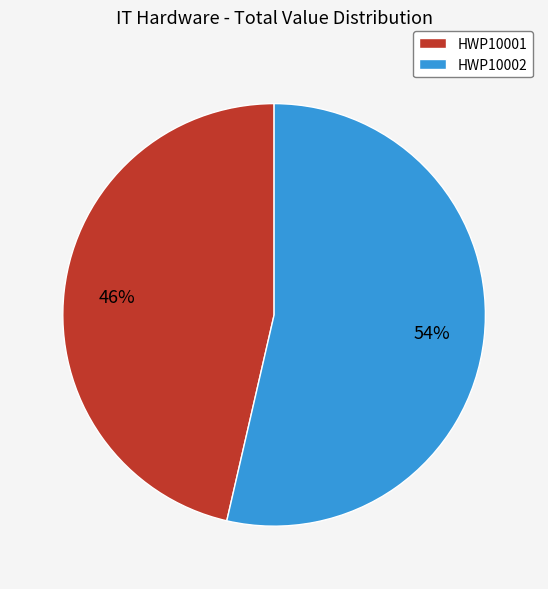

What is the smallest slice in the pie chart?

HWP10001